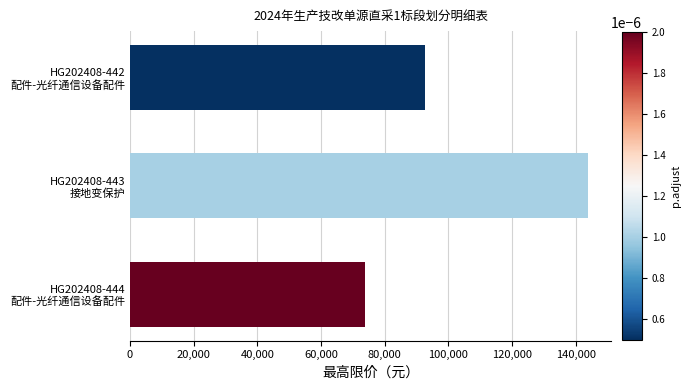

Does the chart contain stacked bars?

No